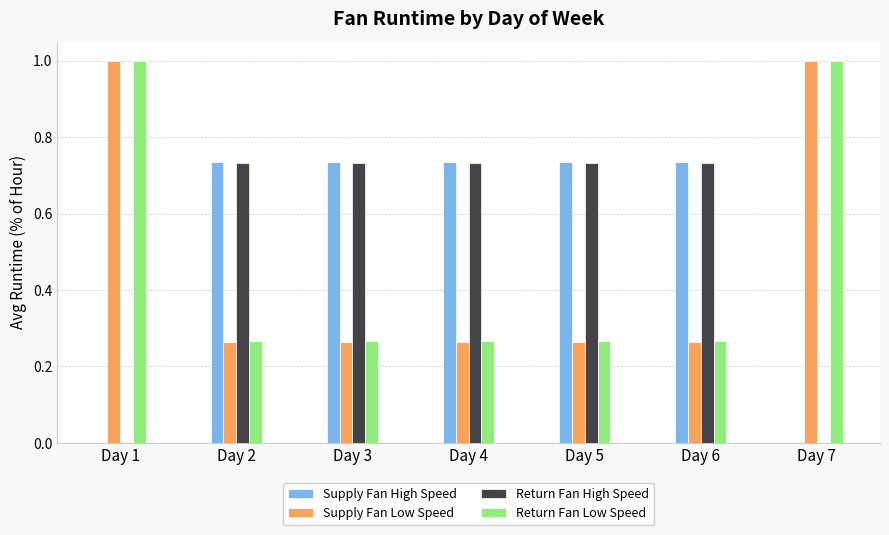

What is the maximum value for Supply Fan Low Speed?

1.0